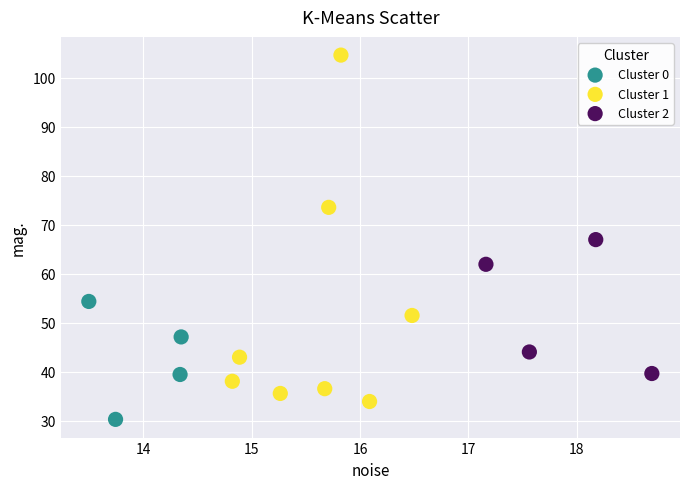

Which series has the largest Y range (max minus min)?

Cluster 1